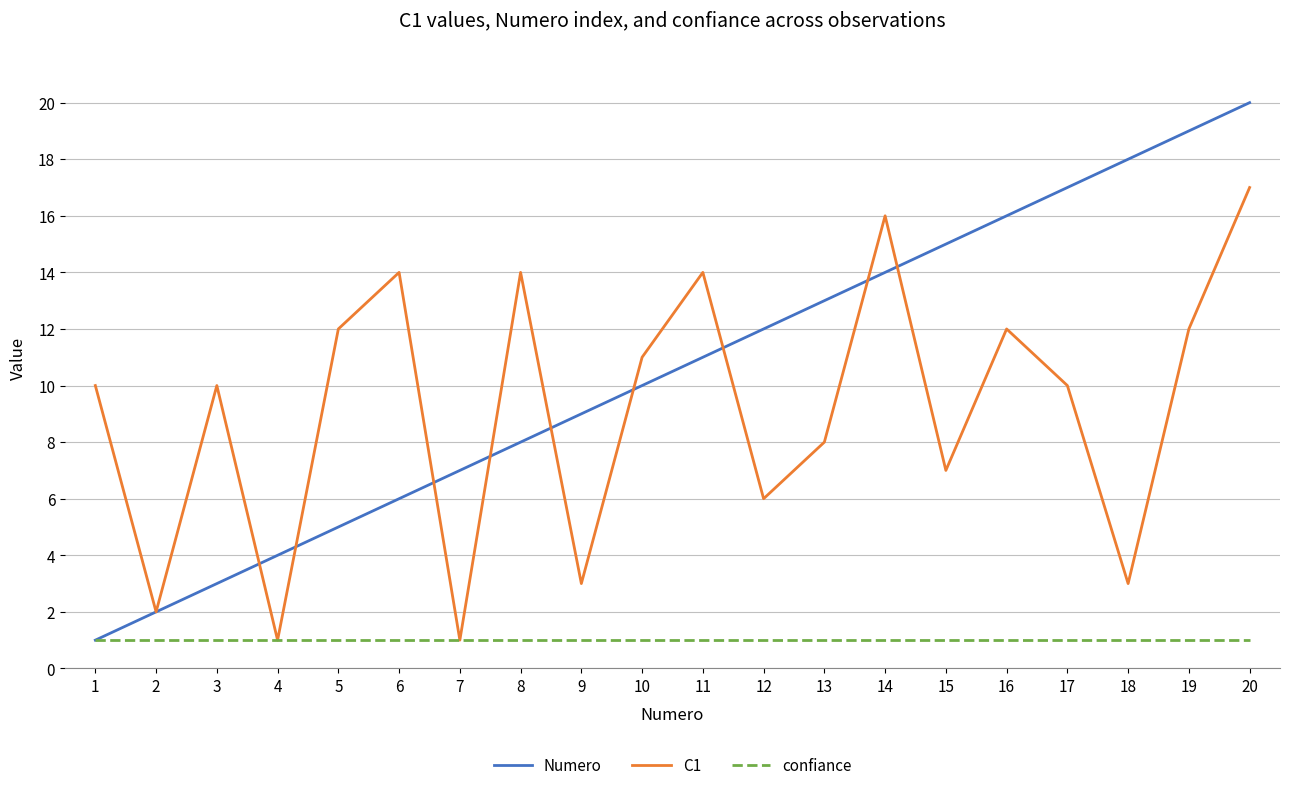

Reading right to left, extract all data points from this chart.

Numero: 20=20	19=19	18=18	17=17	16=16	15=15	14=14	13=13	12=12	11=11	10=10	9=9	8=8	7=7	6=6	5=5	4=4	3=3	2=2	1=1
C1: 20=17	19=12	18=3	17=10	16=12	15=7	14=16	13=8	12=6	11=14	10=11	9=3	8=14	7=1	6=14	5=12	4=1	3=10	2=2	1=10
confiance: 20=1	19=1	18=1	17=1	16=1	15=1	14=1	13=1	12=1	11=1	10=1	9=1	8=1	7=1	6=1	5=1	4=1	3=1	2=1	1=1